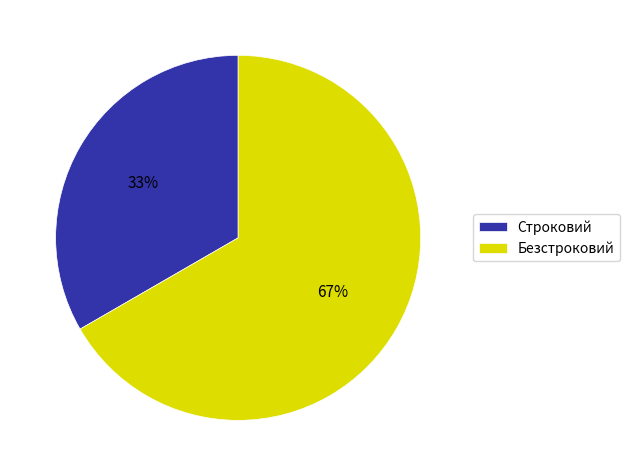

To the nearest percent, what is the combined percentage of Строковий and Безстроковий?

100%